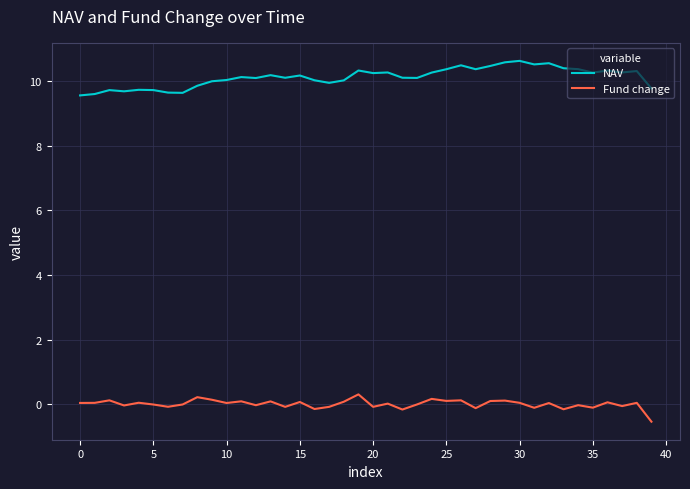

Which series has the largest range (max minus min)?

NAV